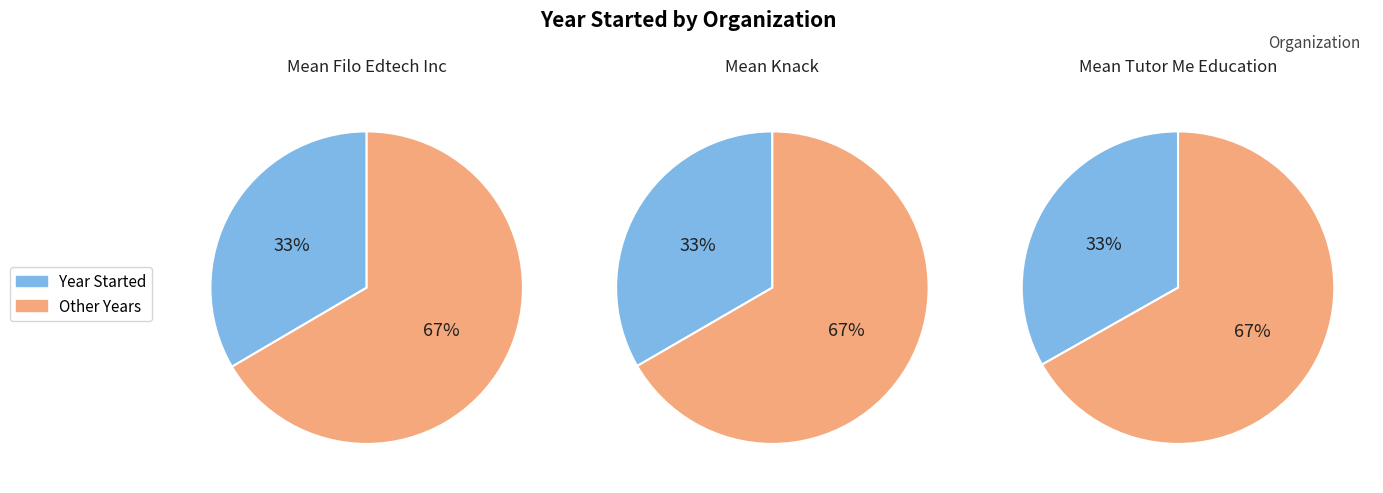

To the nearest percent, what portion does year_started represent?

33%